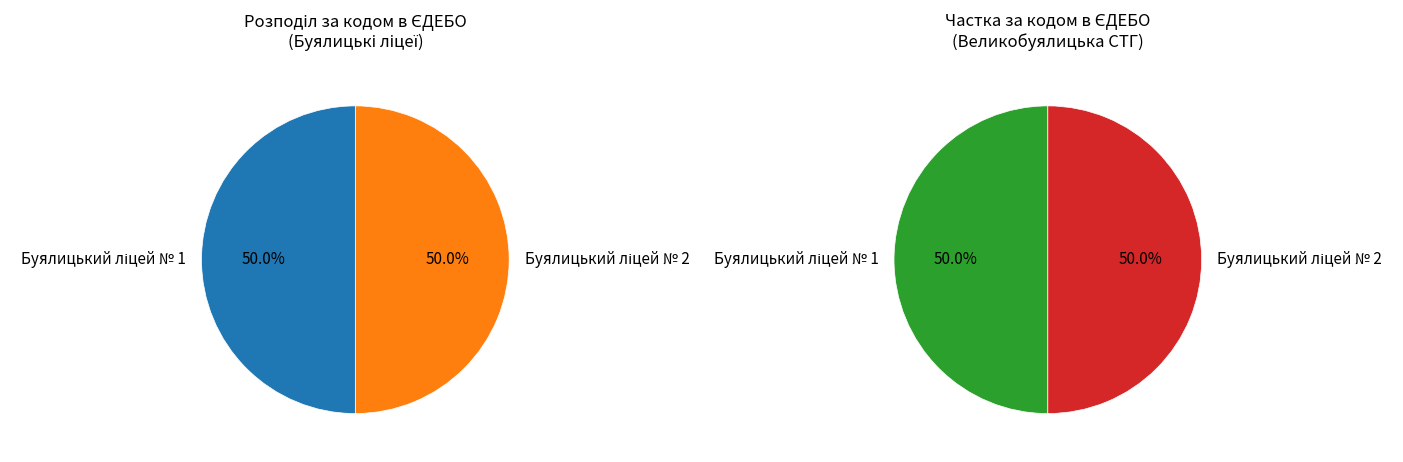

Is it true that Буялицький ліцей № 1 is 57% of the pie?

False